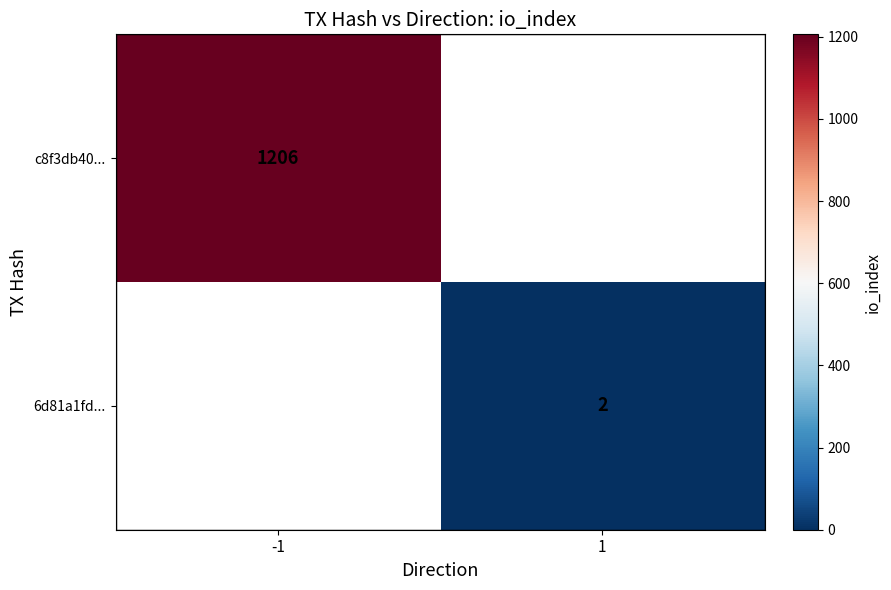

True or false: c8f3db40... has a value of 794 at -1.

False